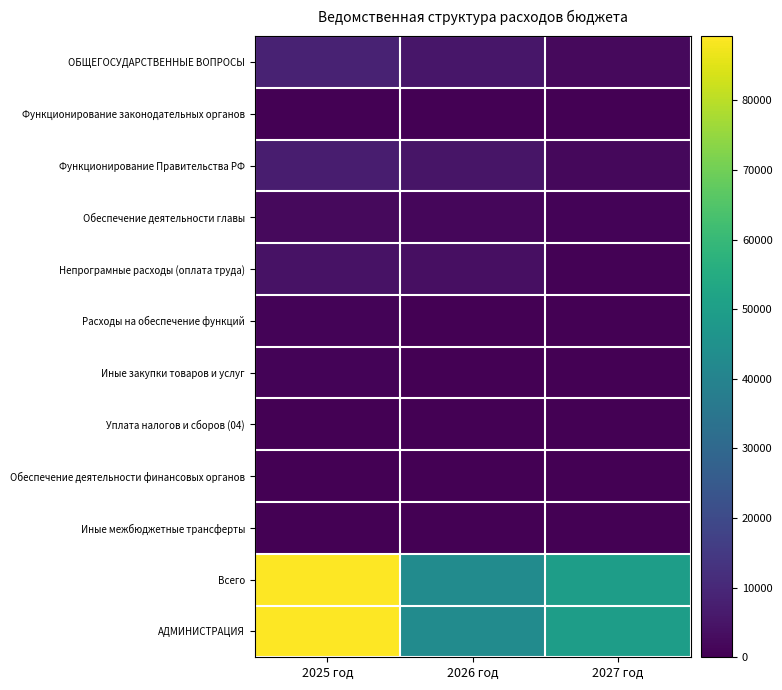

Reading right to left, what are all the values shown in this chart?

ОБЩЕГОСУДАРСТВЕННЫЕ ВОПРОСЫ: 2027 год=2270.5	2026 год=5540.6	2025 год=8509.4
Функционирование законодательных органов: 2027 год=7.0	2026 год=7.0	2025 год=7.0
Функционирование Правительства РФ: 2027 год=1821.0	2026 год=5086.1	2025 год=7313.9
Обеспечение деятельности главы: 2027 год=1000.0	2026 год=1486.6	2025 год=2353.0
Непрограмные расходы (оплата труда): 2027 год=639.6	2026 год=3500.0	2025 год=4245.0
Расходы на обеспечение функций: 2027 год=181.4	2026 год=99.5	2025 год=715.9
Иные закупки товаров и услуг: 2027 год=178.4	2026 год=96.5	2025 год=711.9
Уплата налогов и сборов (04): 2027 год=3.0	2026 год=3.0	2025 год=4.0
Обеспечение деятельности финансовых органов: 2027 год=0.0	2026 год=0.0	2025 год=295.2
Иные межбюджетные трансферты: 2027 год=0.0	2026 год=0.0	2025 год=246.8
Всего: 2027 год=49500.6	2026 год=43181.8	2025 год=89220.5
АДМИНИСТРАЦИЯ: 2027 год=49500.6	2026 год=43181.8	2025 год=89220.5